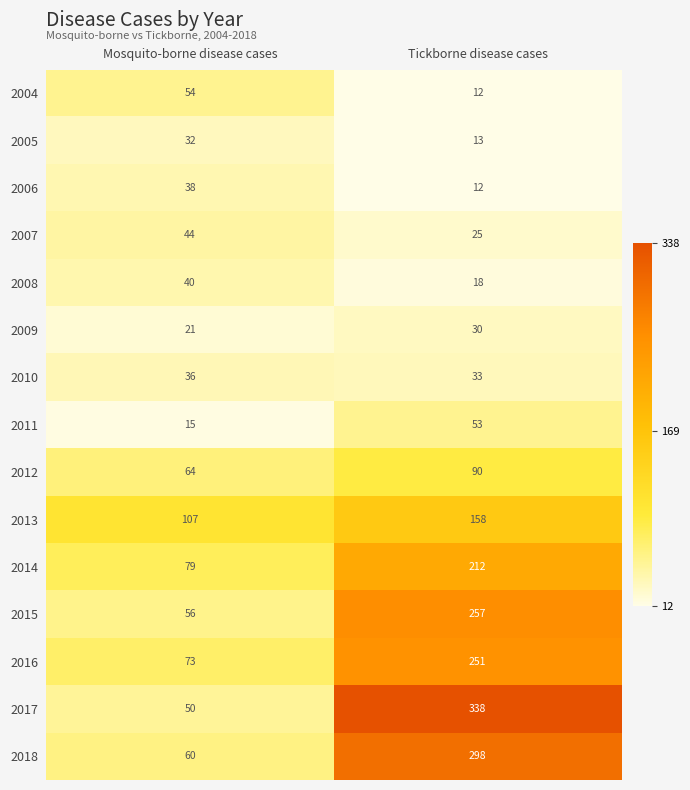

What is the sum of all 2008 values?

58